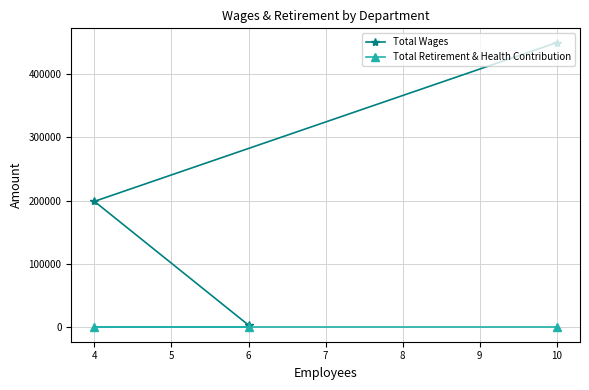

Rank the series at 4 from highest to lowest value.

Total Wages, Total Retirement & Health Contribution